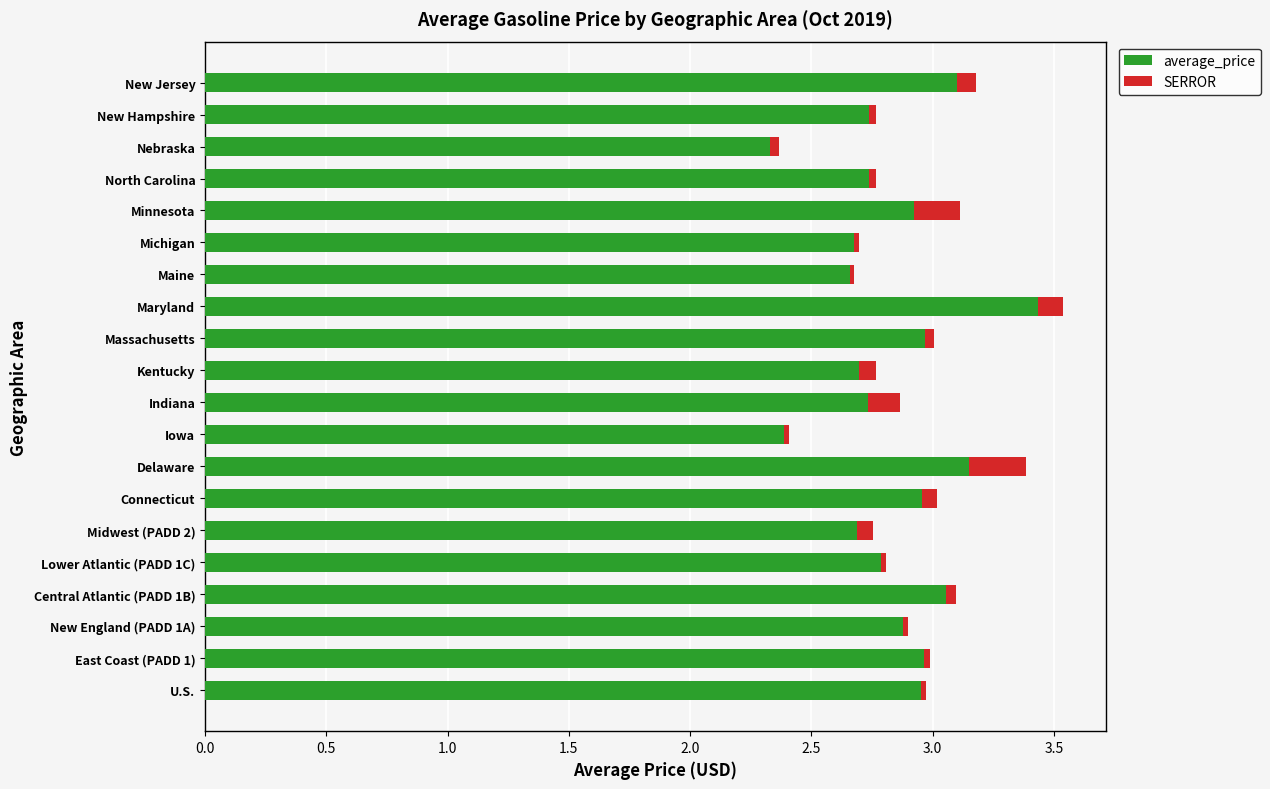

At which label does average_price reach its peak?

Maryland